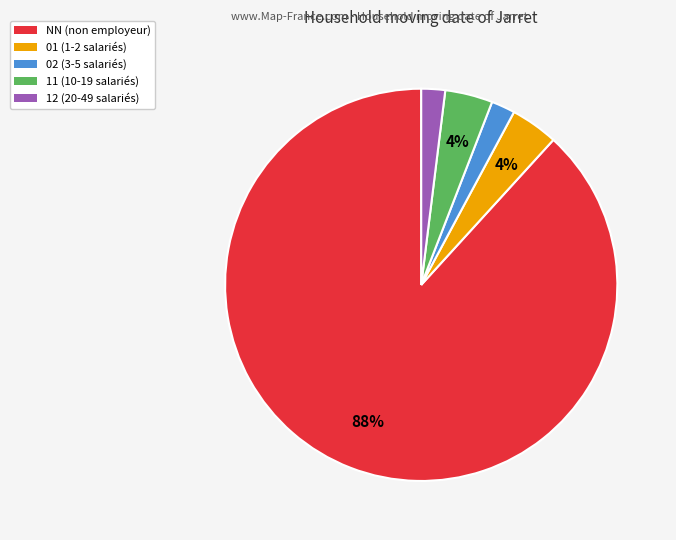

Is the sum of 01 and 11 greater than half?

No